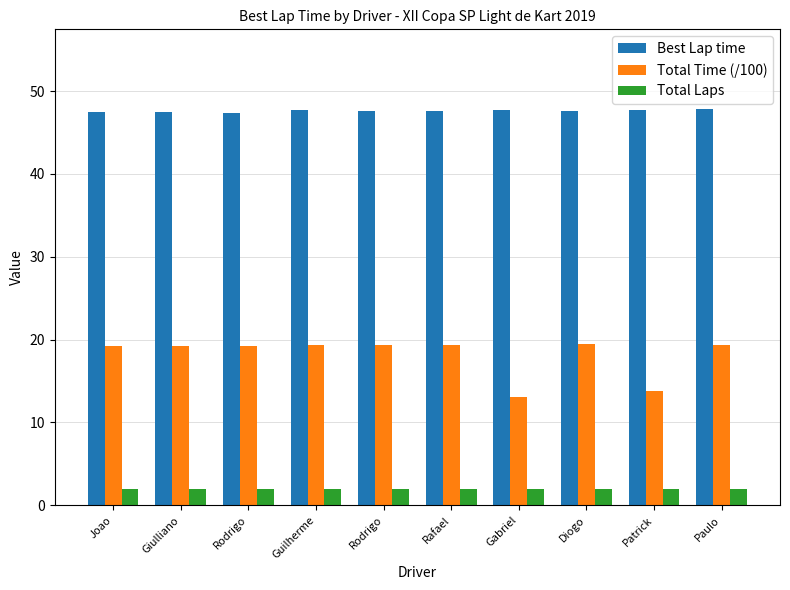

How many bars are there in total?

30